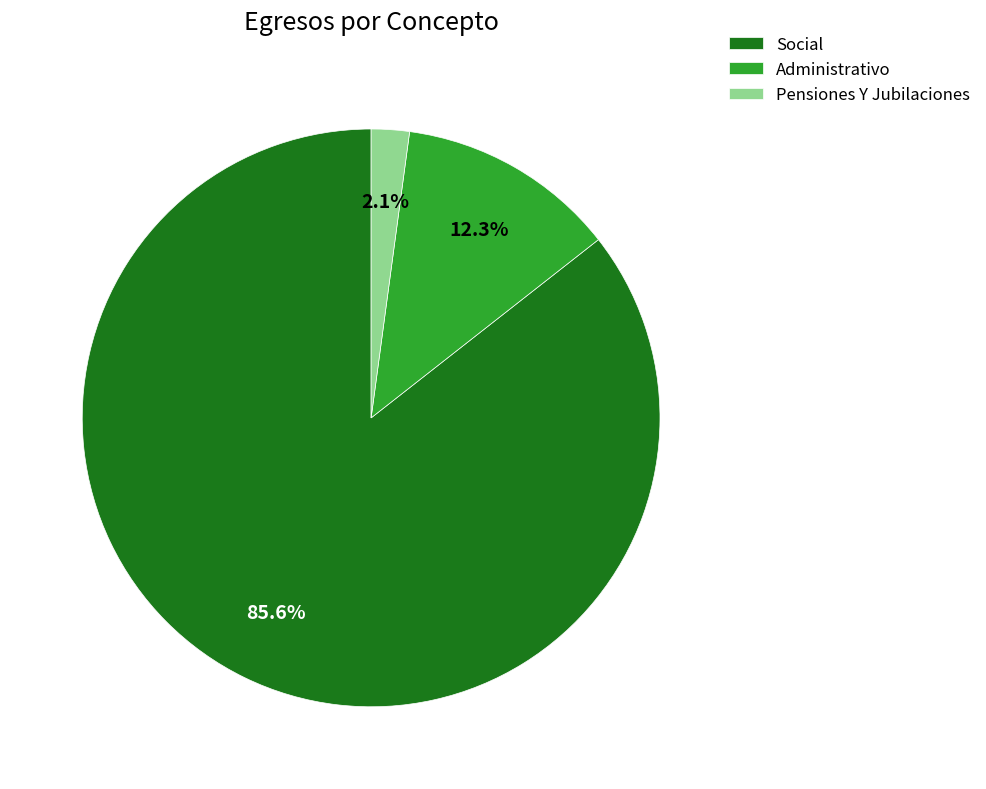

What is the ratio of the value at Social to the value at Administrativo?

7.0